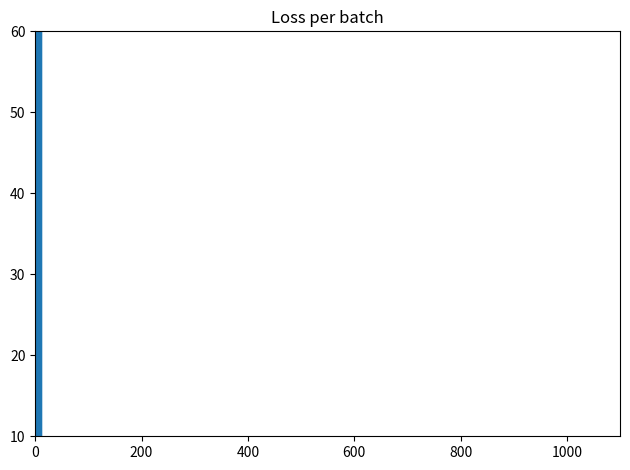

Which has a higher value, 1 or 11?

1